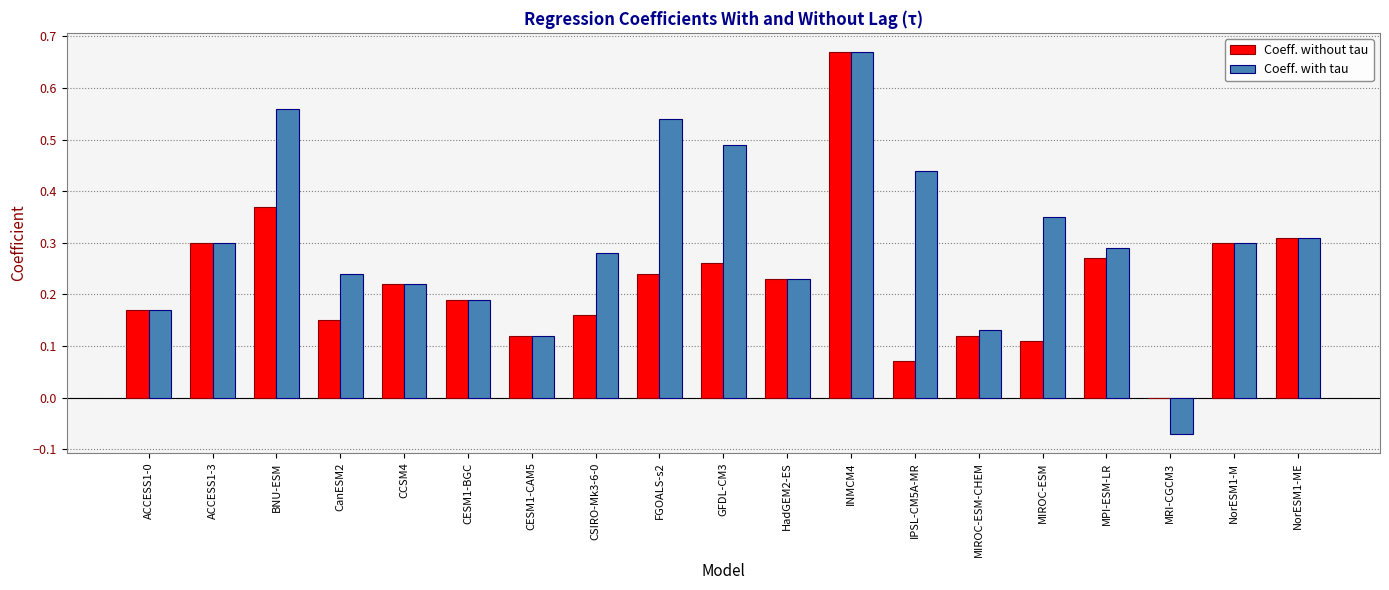

Which series changed the most between CCSM4 and FGOALS-s2?

Coeff. with tau